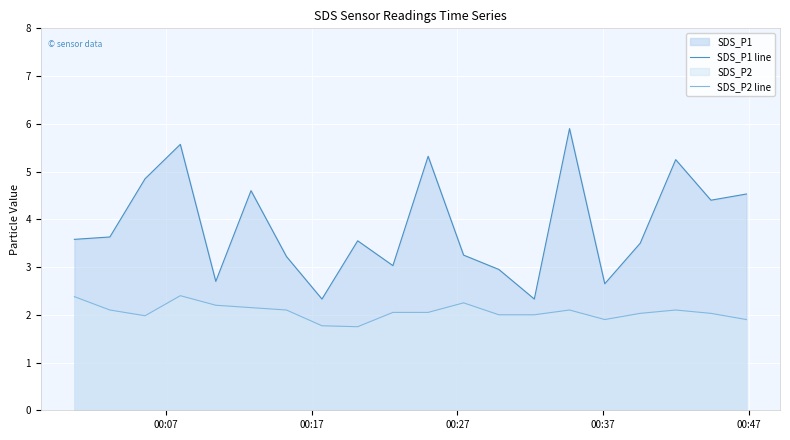

How many data points does each series have?

20